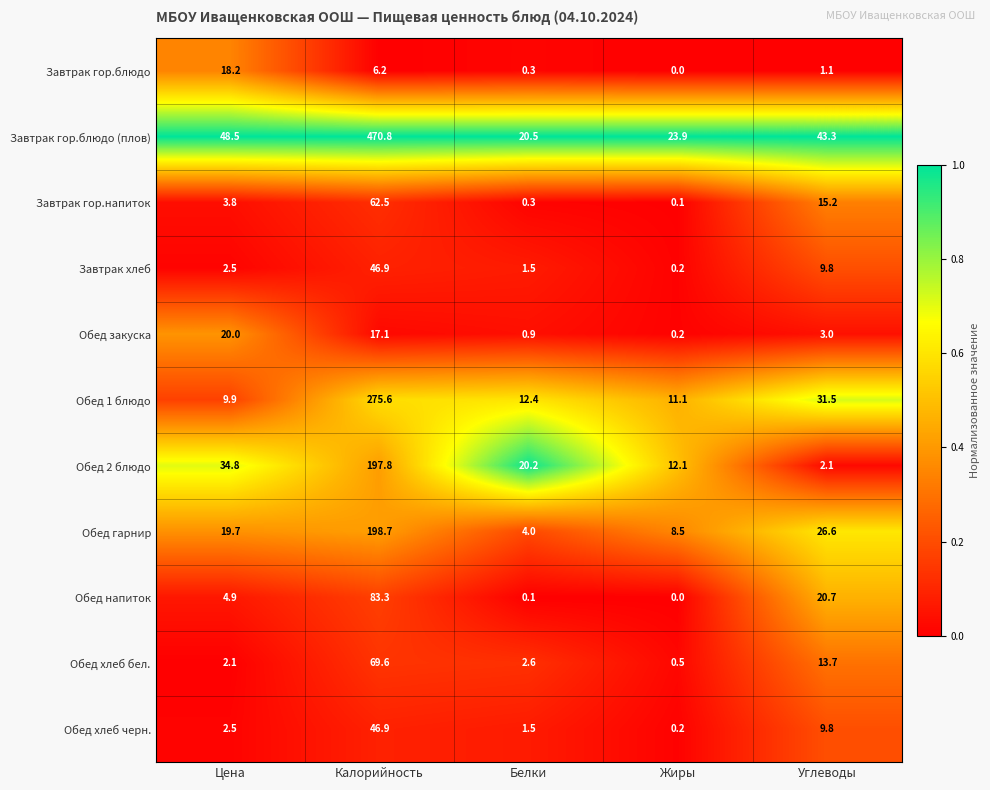

At how many categories does at least one series exceed 0?

5